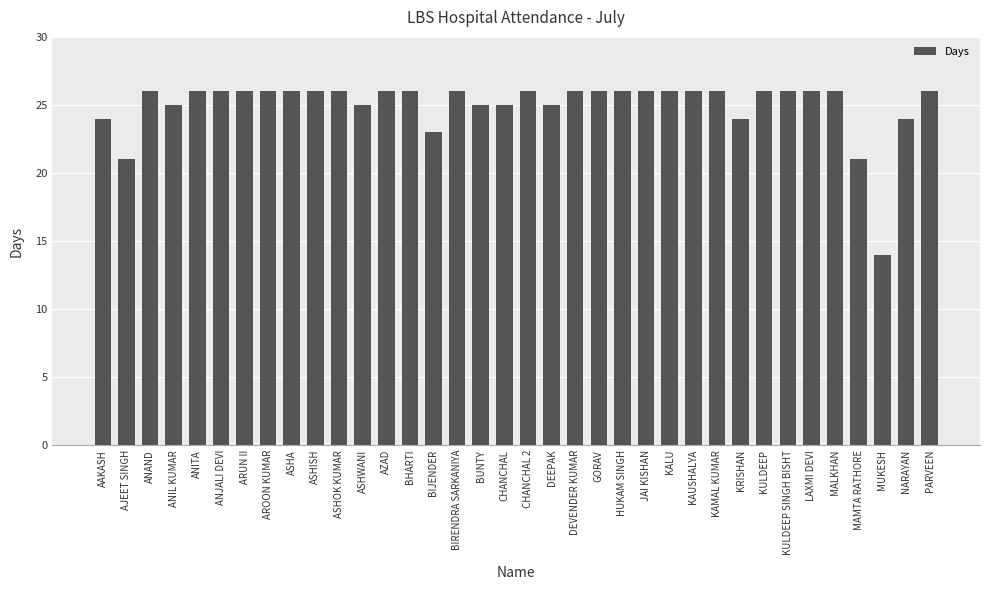

What is the sum of all values?

900